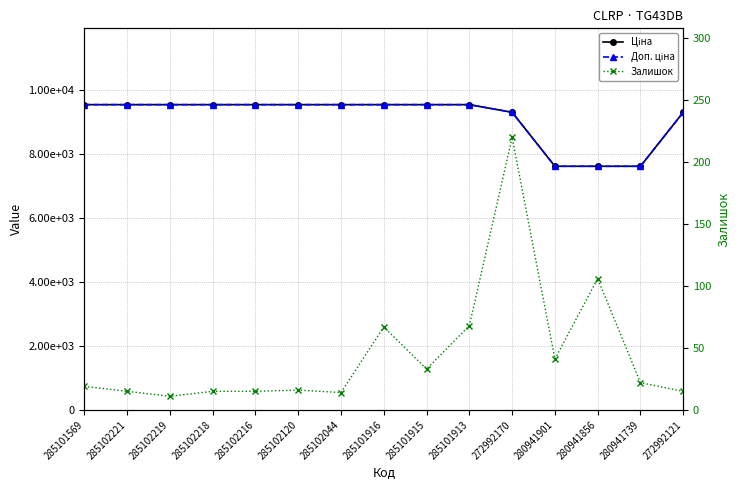

True or false: Доп. ціна and Ціна intersect in this chart.

False